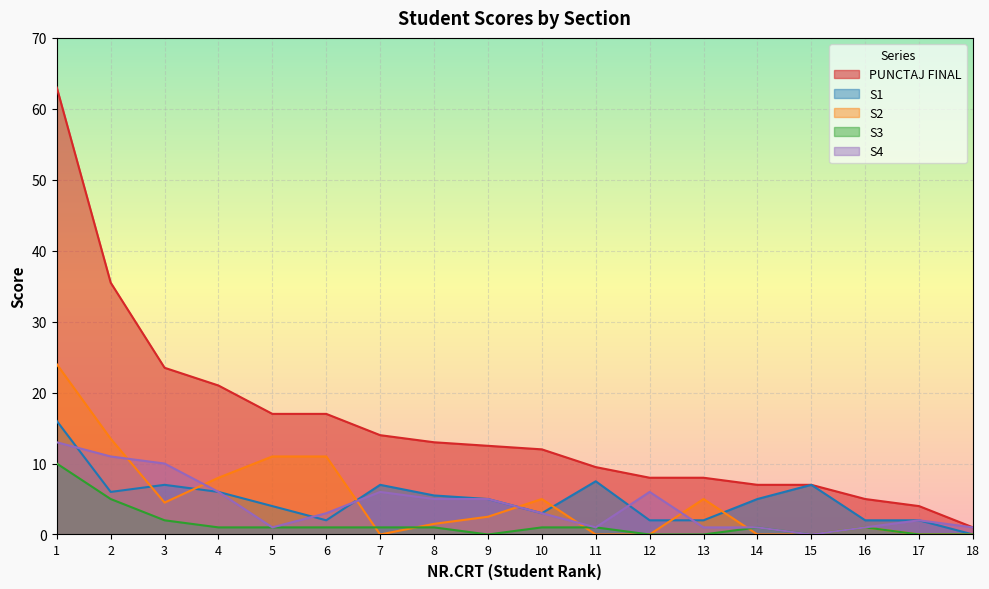

Reading left to right, list all the values displayed in this chart.

PUNCTAJ FINAL: 1=63.0	2=35.5	3=23.5	4=21.0	5=17.0	6=17.0	7=14.0	8=13.0	9=12.5	10=12.0	11=9.5	12=8.0	13=8.0	14=7.0	15=7.0	16=5.0	17=4.0	18=1.0
S1: 1=16.0	2=6.0	3=7.0	4=6.0	5=4.0	6=2.0	7=7.0	8=5.5	9=5.0	10=3.0	11=7.5	12=2.0	13=2.0	14=5.0	15=7.0	16=2.0	17=2.0	18=0.0
S2: 1=24.0	2=13.5	3=4.5	4=8.0	5=11.0	6=11.0	7=0.0	8=1.5	9=2.5	10=5.0	11=0.0	12=0.0	13=5.0	14=0.0	15=0.0	16=1.0	17=0.0	18=0.0
S3: 1=10.0	2=5.0	3=2.0	4=1.0	5=1.0	6=1.0	7=1.0	8=1.0	9=0.0	10=1.0	11=1.0	12=0.0	13=0.0	14=1.0	15=0.0	16=1.0	17=0.0	18=0.0
S4: 1=13.0	2=11.0	3=10.0	4=6.0	5=1.0	6=3.0	7=6.0	8=5.0	9=5.0	10=3.0	11=1.0	12=6.0	13=1.0	14=1.0	15=0.0	16=1.0	17=2.0	18=1.0